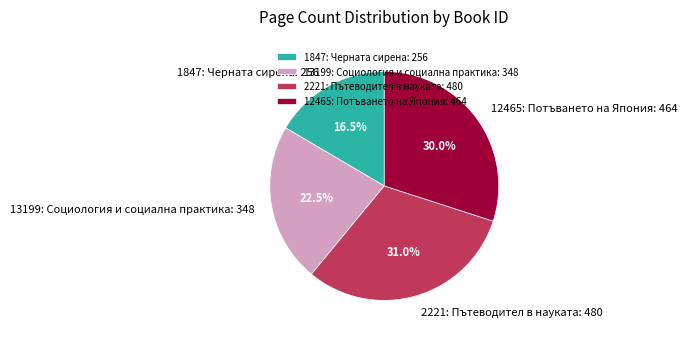

What is the largest slice in the pie chart?

2221: Пътеводител в науката